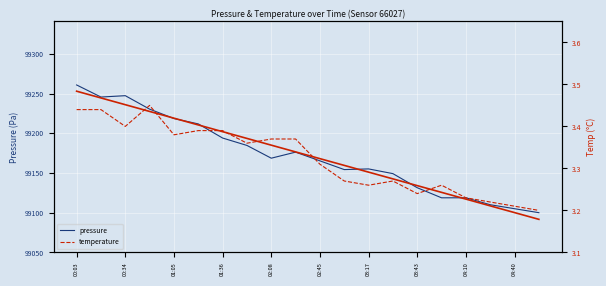

At which category is the sum across all series the highest?

00:03